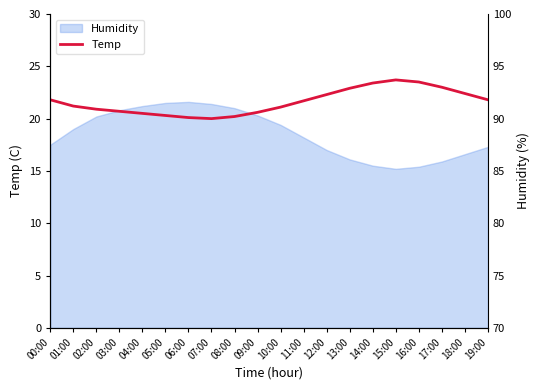

What is the change in value from 04:00 to 18:00?

+1.9